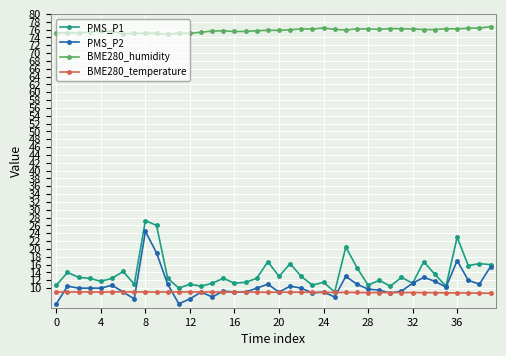

True or false: BME280_humidity and BME280_temperature cross at least once.

False